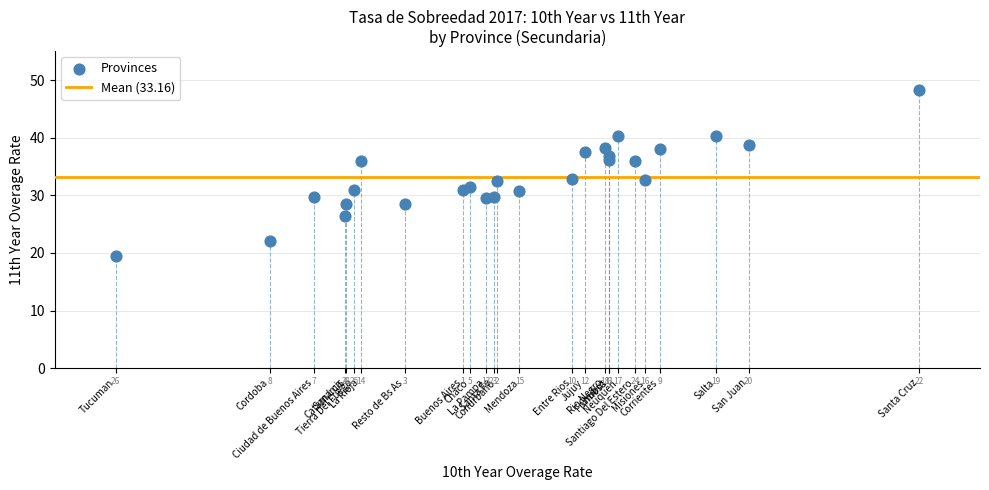

What Y value in the scatter plot is closest to 33?

32.9